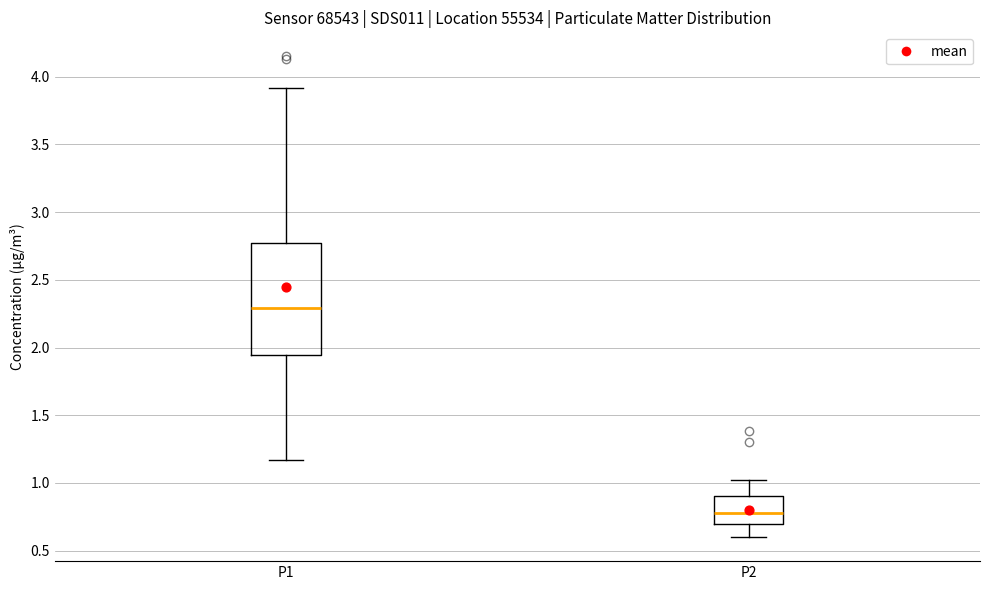

Reading left to right, read every box against the y-axis: the position of its median line, the range the box covers, and the ends of its whiskers. The values are not printed on the chart, so give them approximately, as read against the axis.

P1: median 2.30, box 1.95 to 2.80, whiskers 1.15 to 3.90
P2: median 0.80, box 0.70 to 0.90, whiskers 0.60 to 1.00